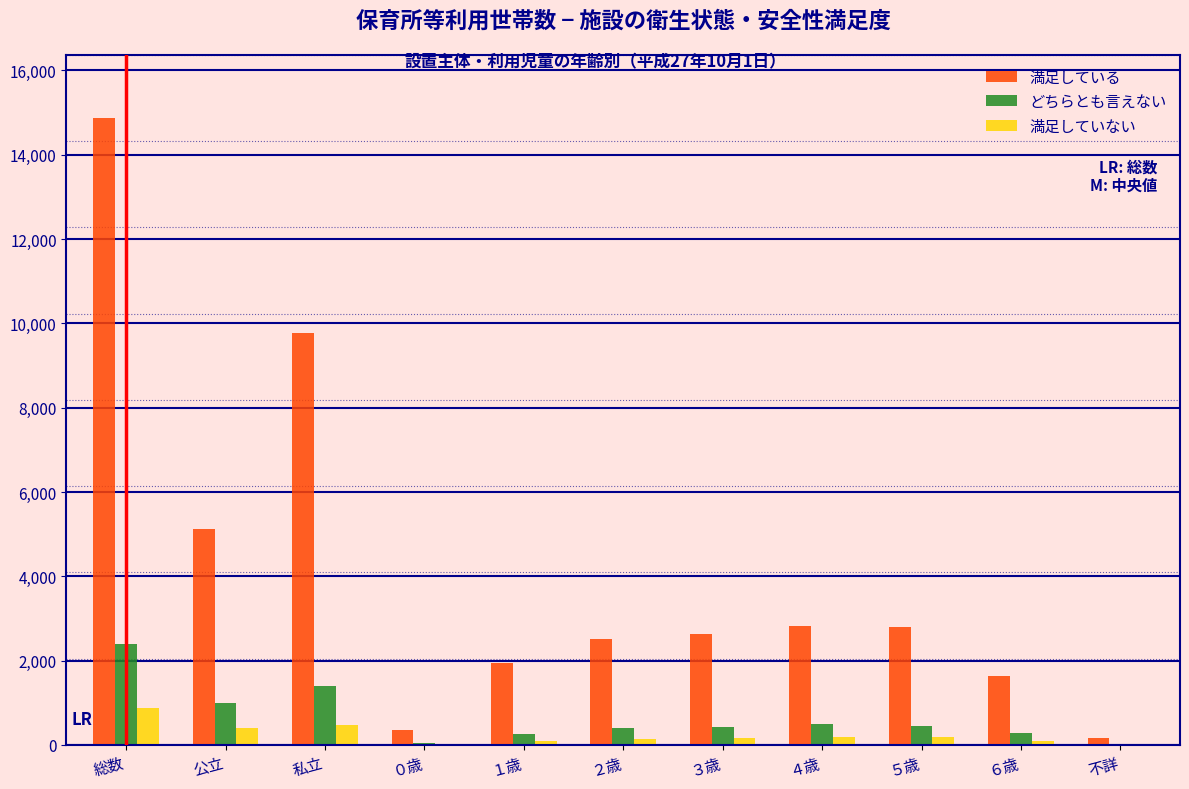

What is the highest value of the どちらとも言えない series?

2401